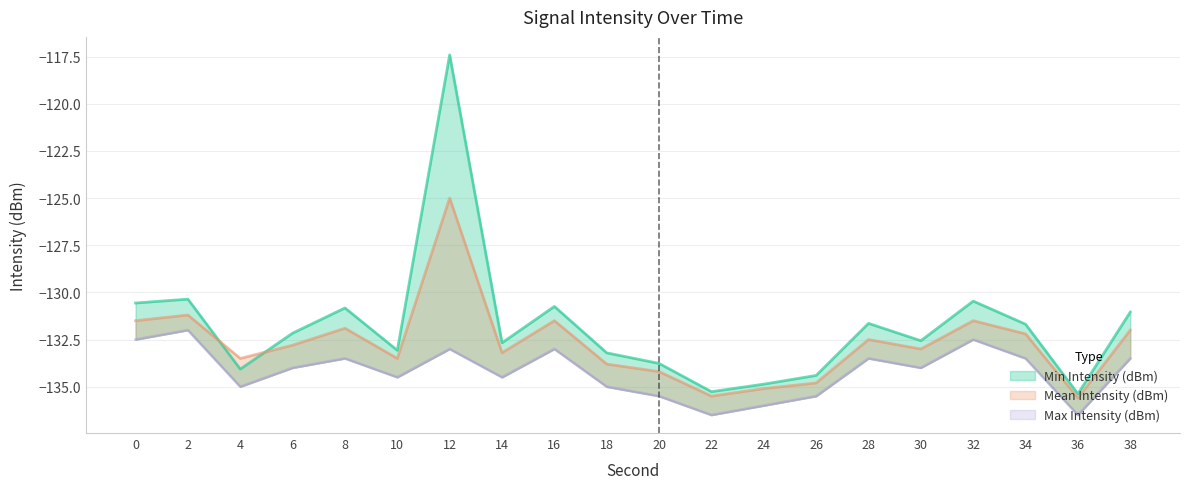

Rank the series at 2 from highest to lowest value.

Min Intensity (dBm), Mean Intensity (dBm), Max Intensity (dBm)